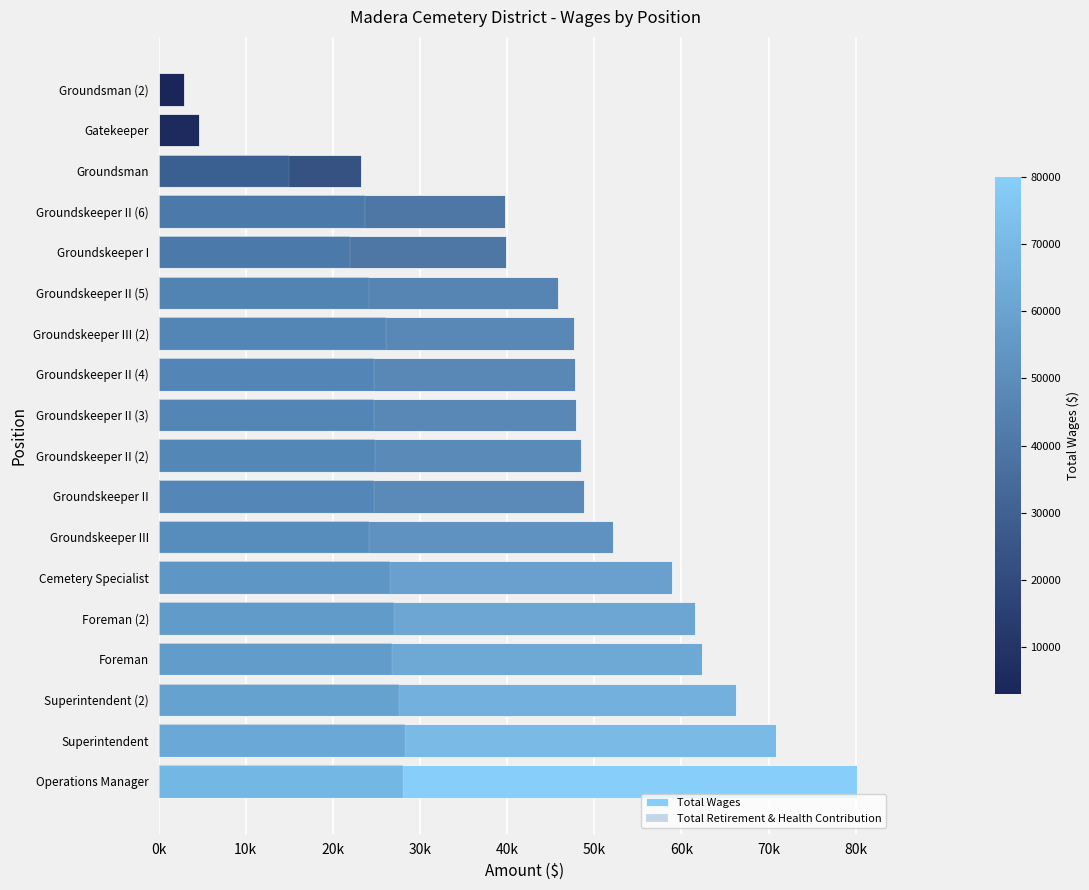

What is the difference between the highest and lowest values at Groundskeeper II (6)?

16106